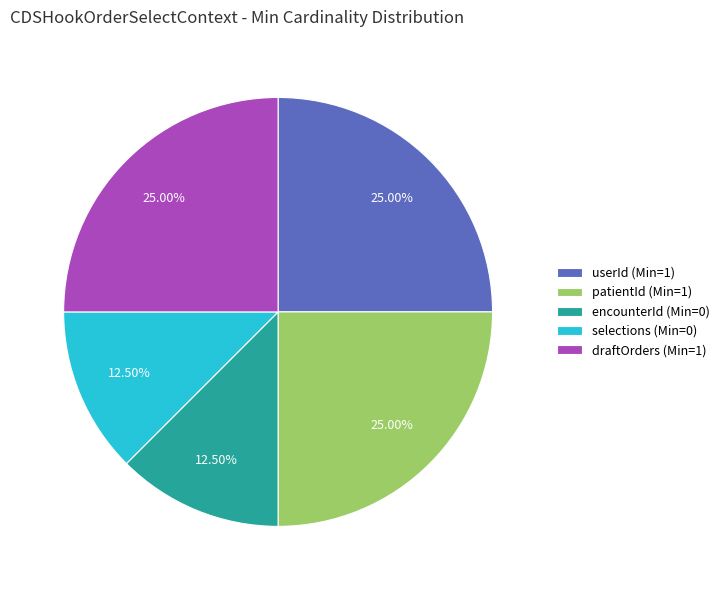

Do encounterId (Min=0) and userId (Min=1) together represent more than half of the pie?

No